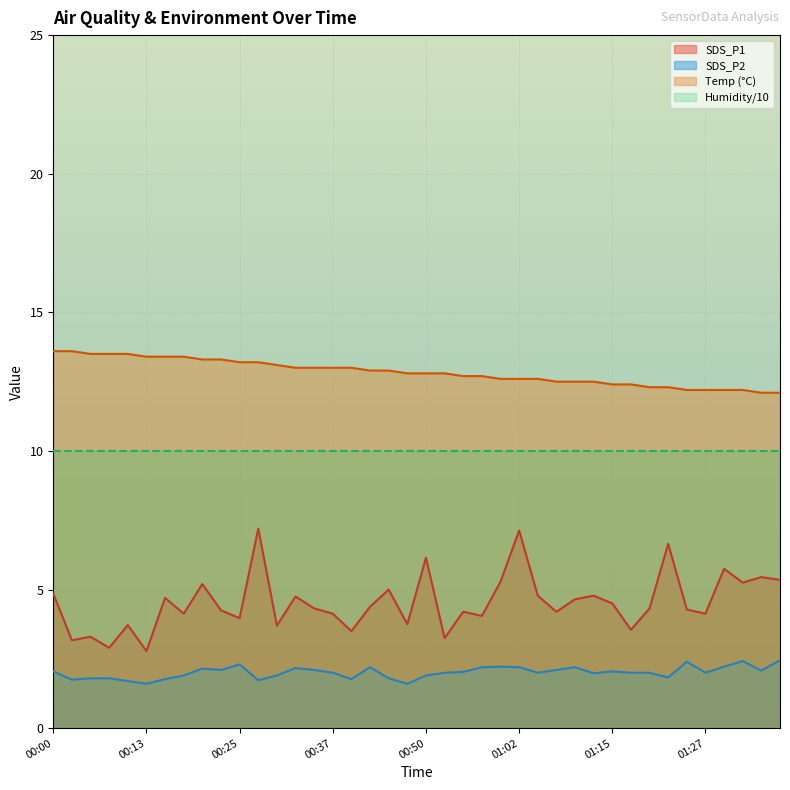

What is the label of the 11th point from the left?

00:25